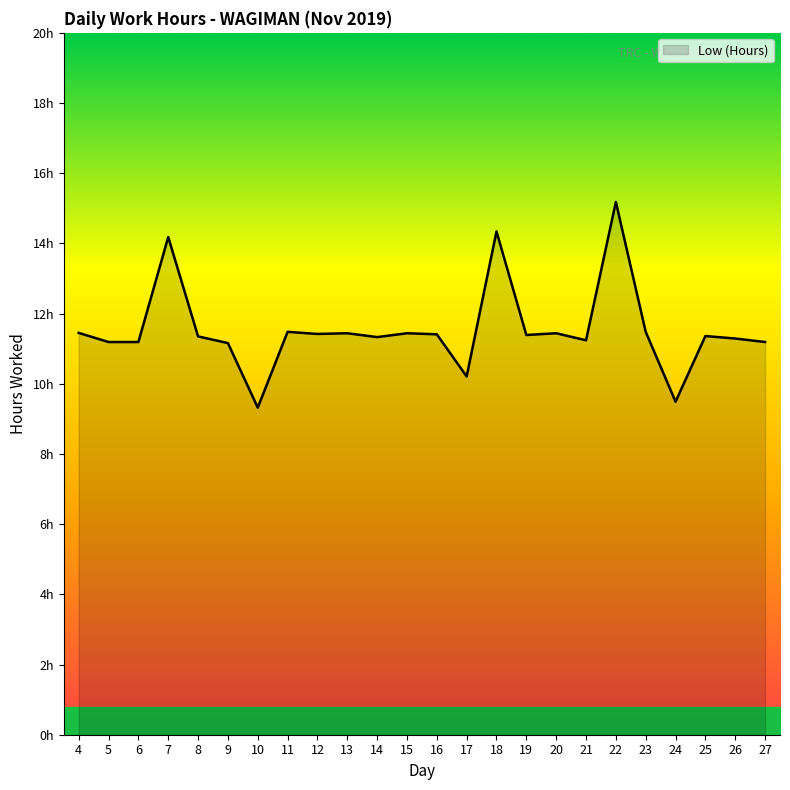

What is the sum of all values?

277.0